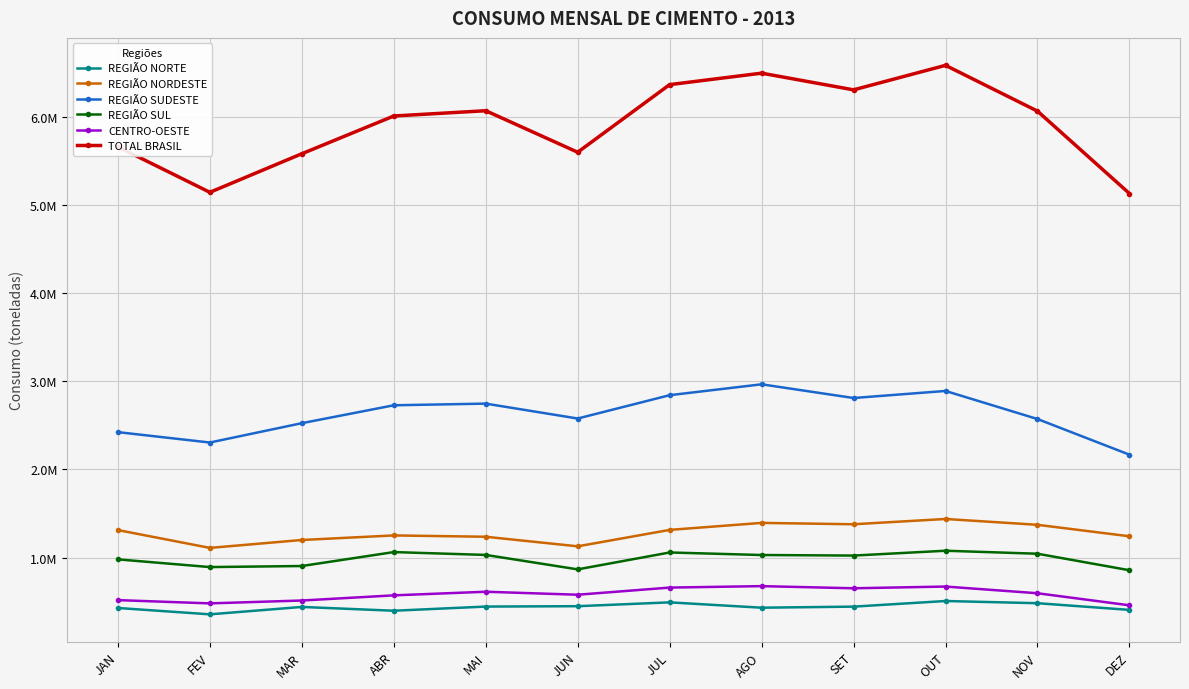

Reading left to right, list all the values displayed in this chart.

REGIÃO NORTE: 427897	355816	439724	396692	443866	448190	491609	431088	443245	506870	482054	406172
REGIÃO NORDESTE: 1311119	1109161	1198775	1250474	1235402	1126981	1313192	1392564	1377157	1437042	1370916	1240764
REGIÃO SUDESTE: 2421493	2303848	2523161	2725999	2744897	2576013	2840453	2963864	2808504	2888517	2570199	2166100
REGIÃO SUL: 978938	891747	903705	1061653	1029438	865674	1057175	1028450	1022140	1076940	1043023	855780
CENTRO-OESTE: 516950	480083	512535	571043	612056	578218	659168	675633	651258	670876	594962	458330
TOTAL BRASIL: 5656397	5140655	5577900	6005861	6065659	5595076	6361597	6491599	6302304	6580245	6061154	5127146